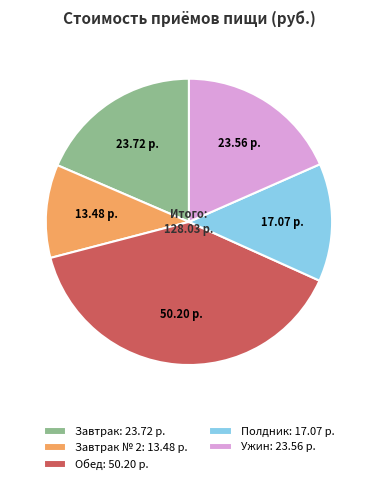

Do Завтрак № 2: 13.48 р. and Завтрак: 23.72 р. together represent more than half of the pie?

No